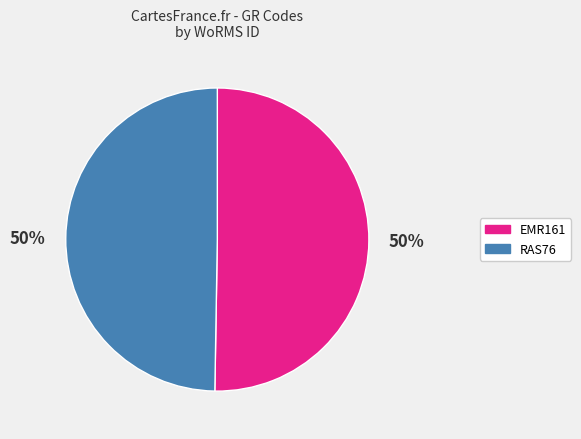

Is it true that RAS76 is 50% of the pie?

True